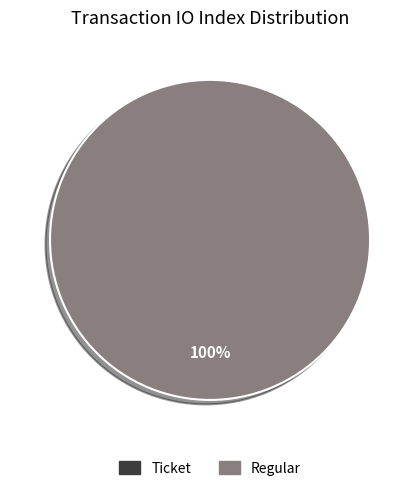

To the nearest percent, what percentage of the pie is Regular?

100%